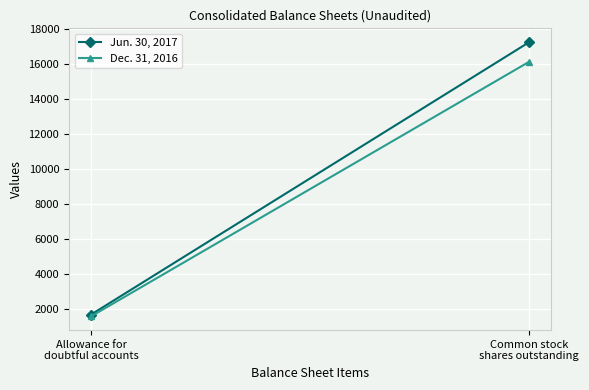

Reading left to right, transcribe all the data shown in this chart.

Jun. 30, 2017: 1700	17274
Dec. 31, 2016: 1600	16154